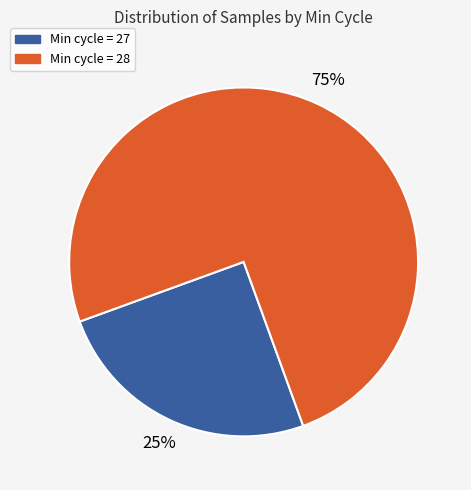

Does any single category account for the majority?

Yes